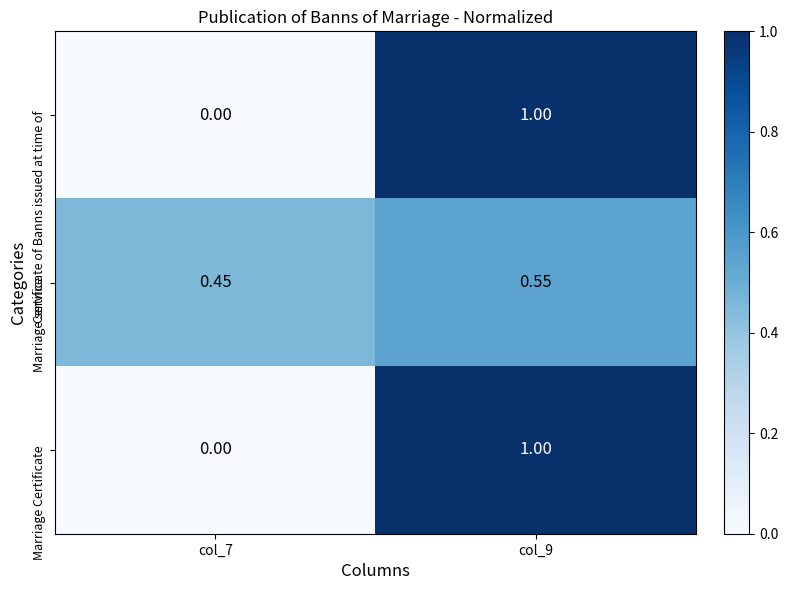

At which category is the sum across all series the highest?

col_9